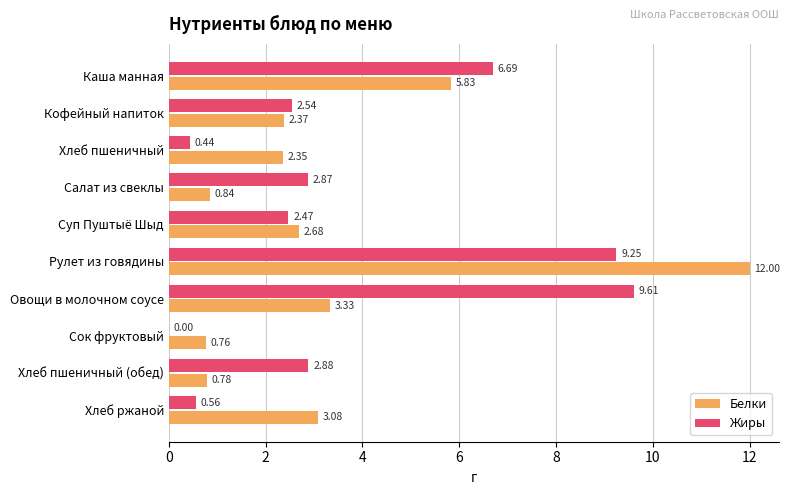

How many categories are shown in the chart?

10